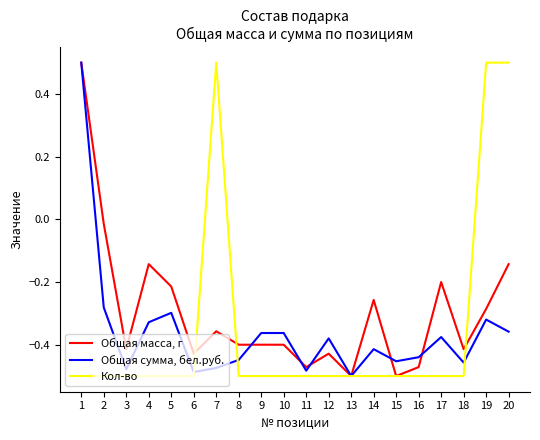

What is the sum of all Общая масса, г values?

-5.9